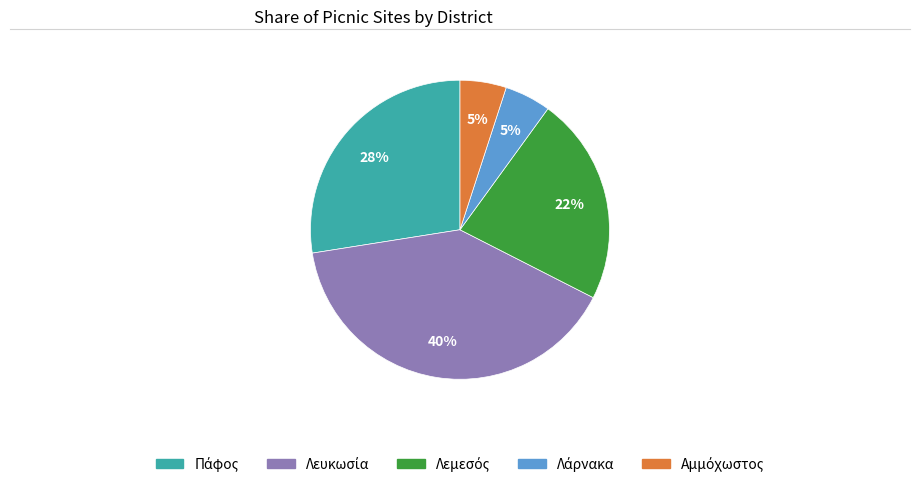

To the nearest percent, what is the average slice percentage?

20%